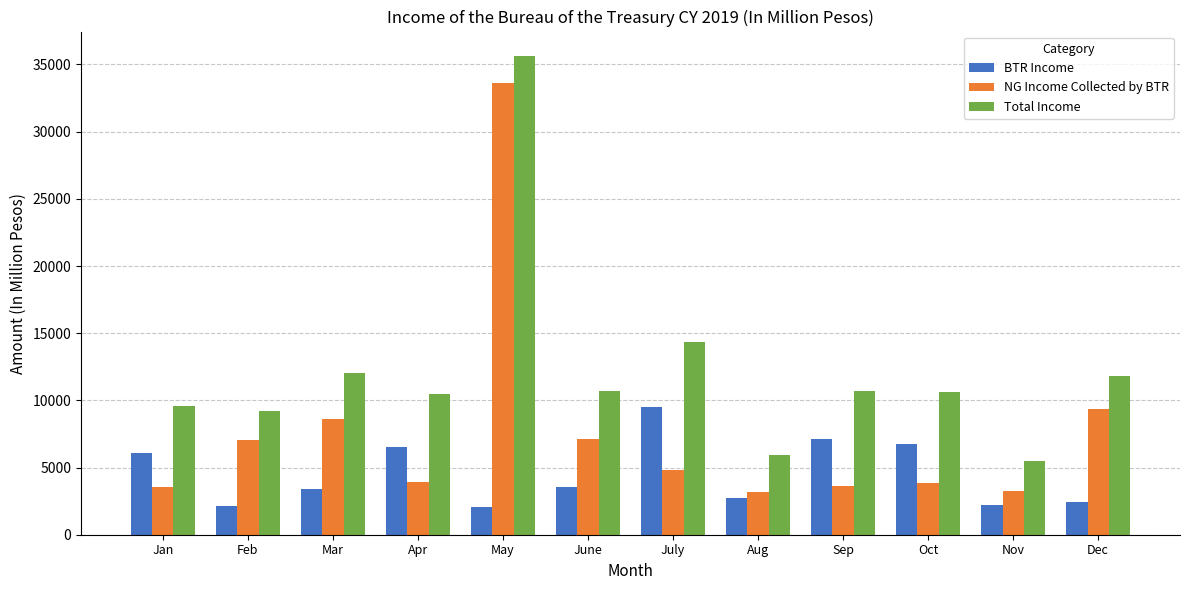

At Dec, list the series in order from largest to smallest.

Total Income, NG Income Collected by BTR, BTR Income